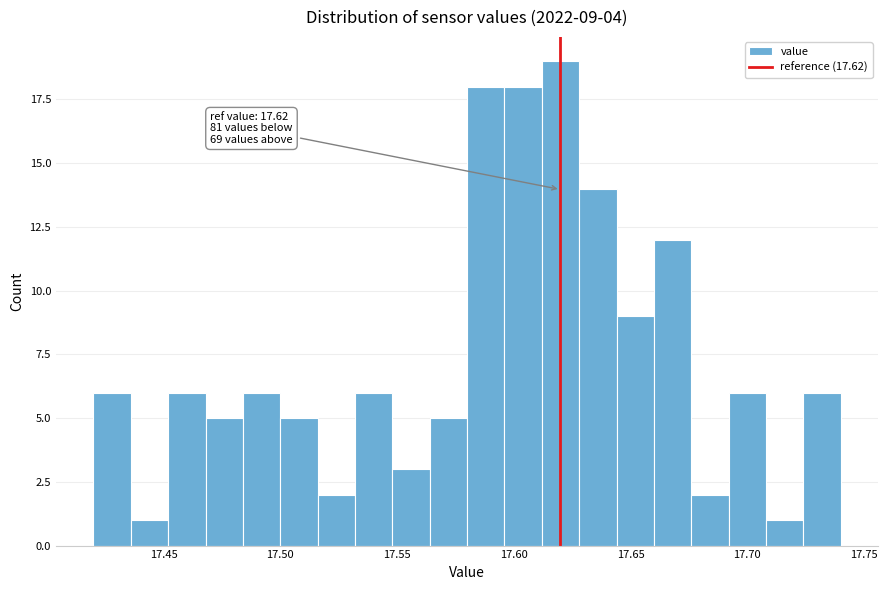

Around what value on the x-axis is the tallest bar? Give the approximate position of its centre, as read against the axis.

17.620